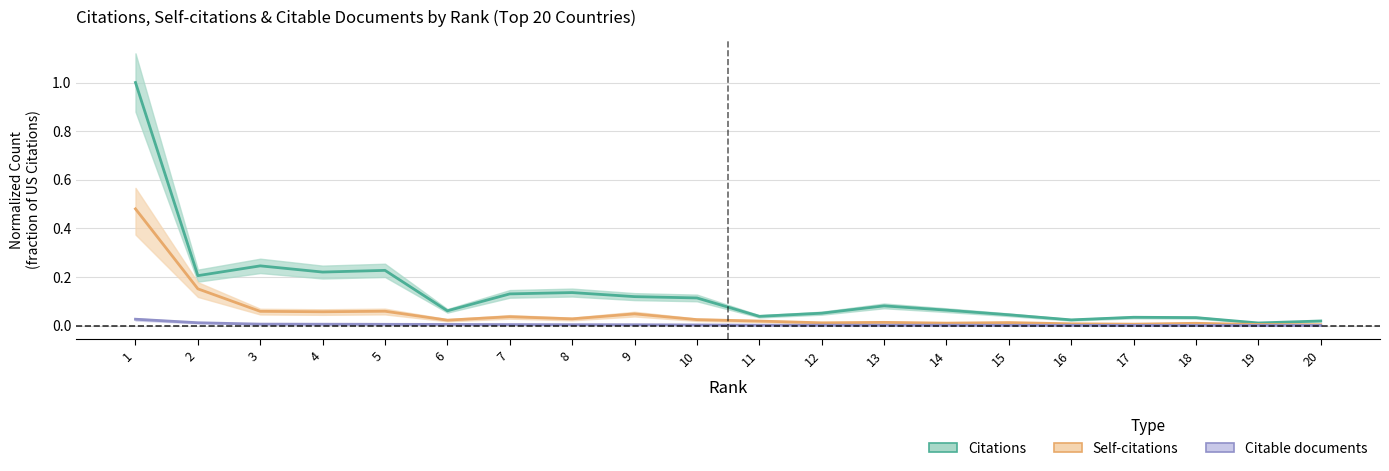

Which category has the lowest value across all series?

20